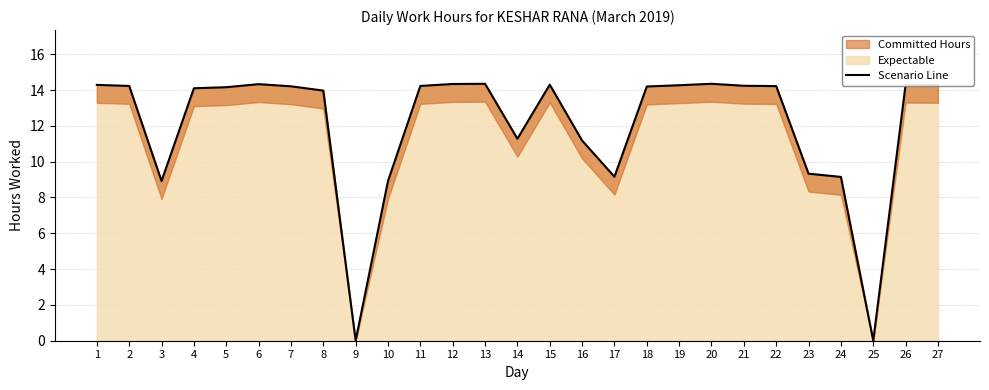

What is the change in value from 13 to 22?

-0.1